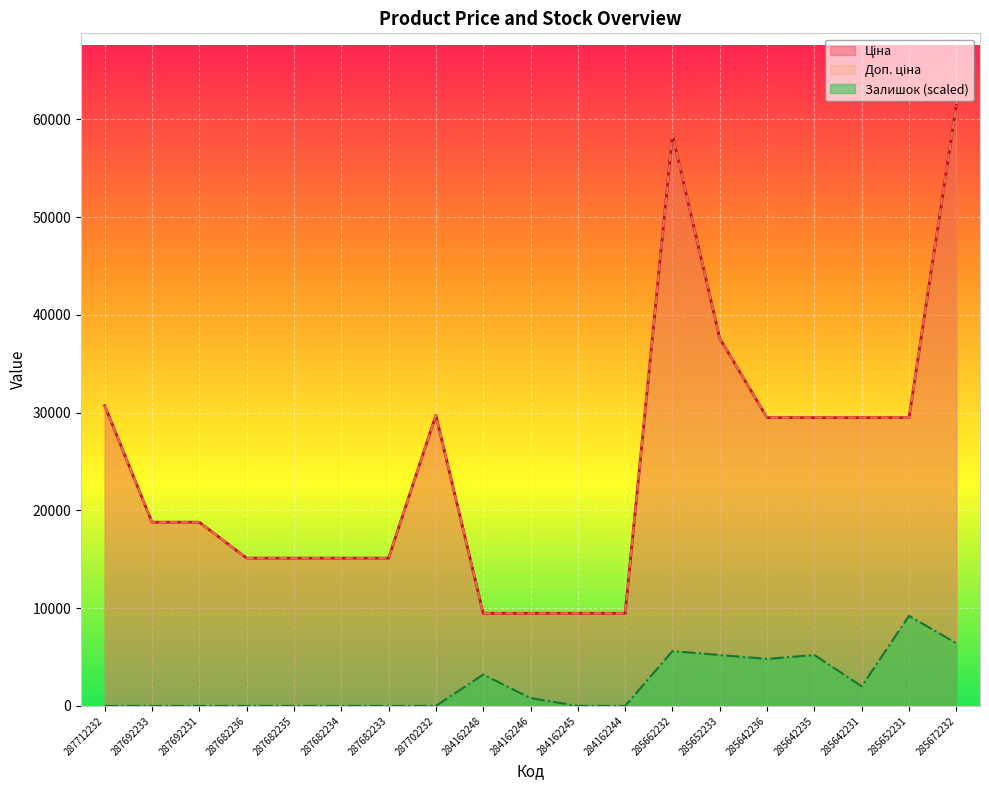

At how many categories does at least one series exceed 17924?

11